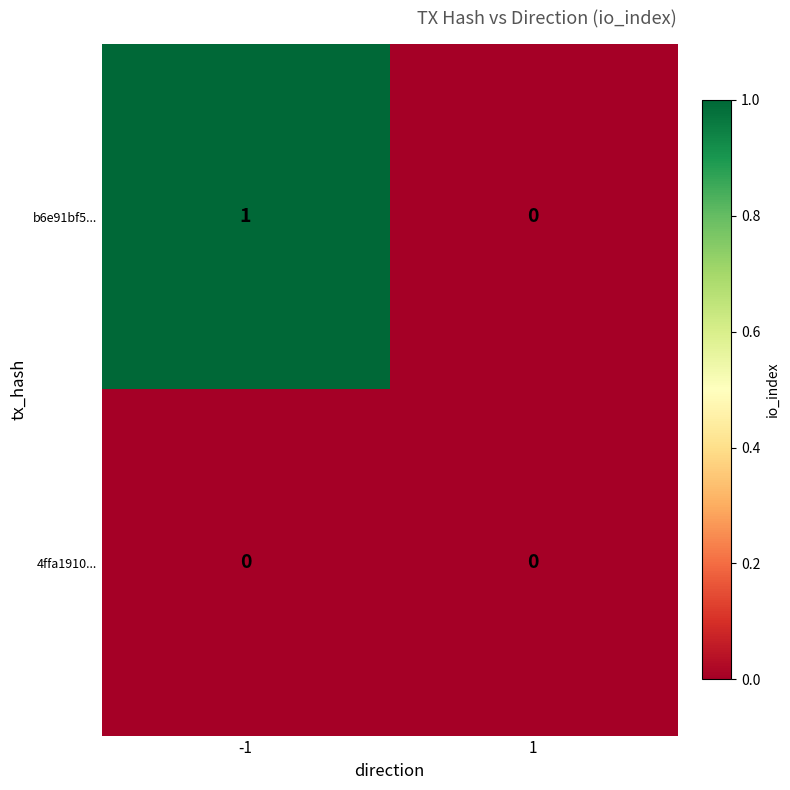

How many values in b6e91bf5... are above zero?

1